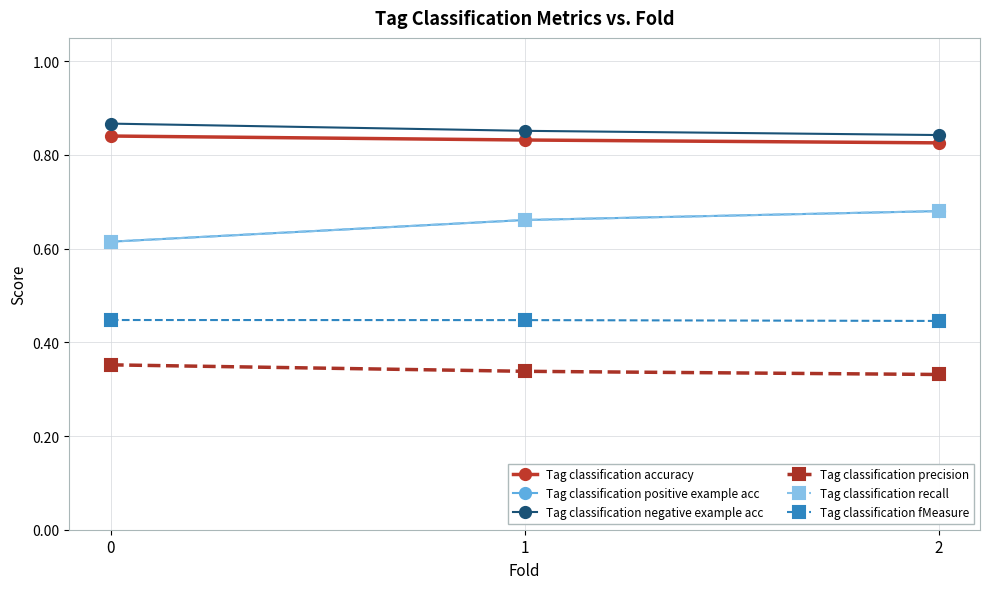

What value does the Tag classification accuracy series have at 1?

0.8